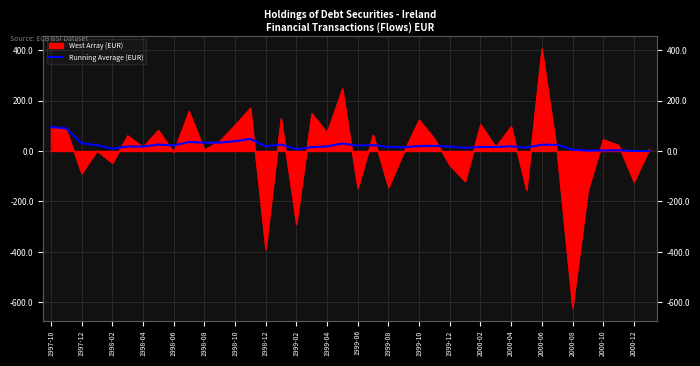

How many lines are shown in the chart?

1